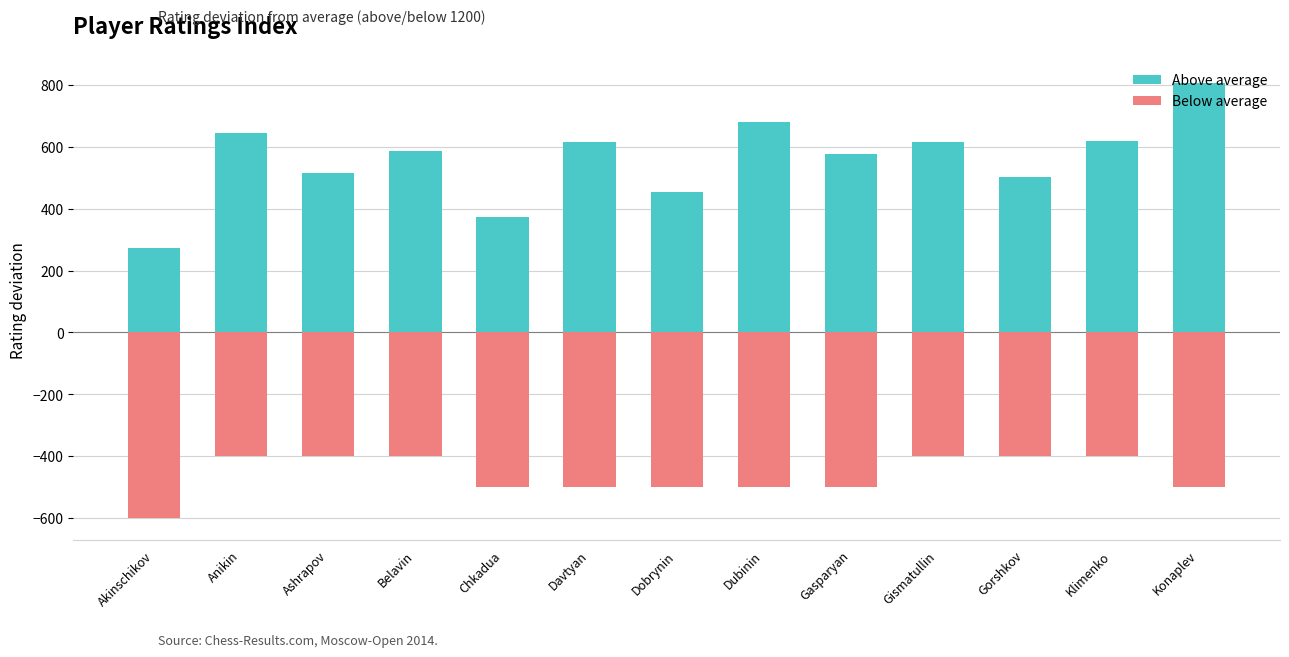

How many data points does each series have?

13